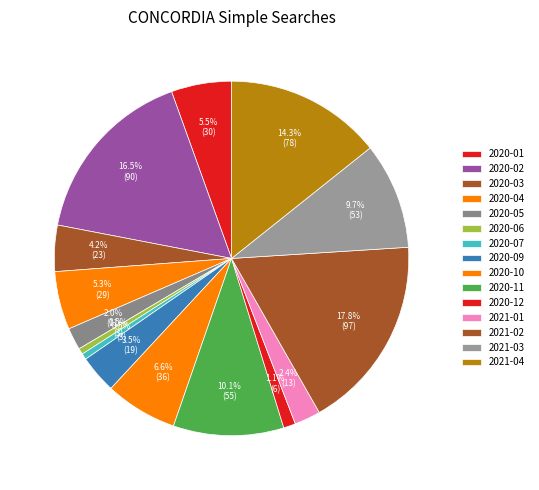

Between 2021-04 and 2020-04, which is larger?

2021-04